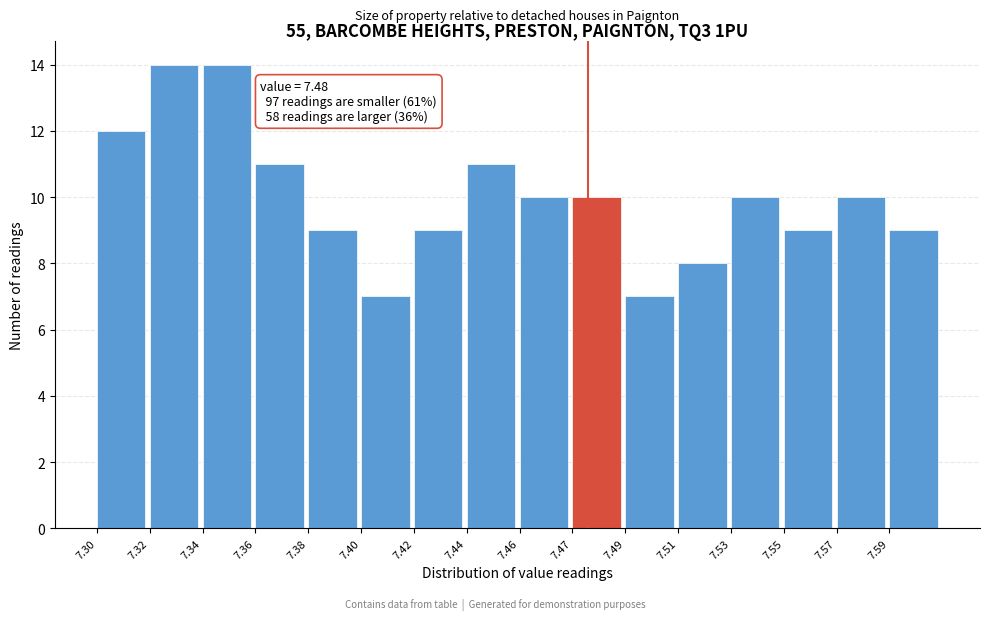

Reading left to right, what are all the values shown in this chart?

7.30=12	7.32=14	7.34=14	7.36=11	7.38=9	7.40=7	7.42=9	7.44=11	7.46=10	7.47=10	7.49=7	7.51=8	7.53=10	7.55=9	7.57=10	7.59=9